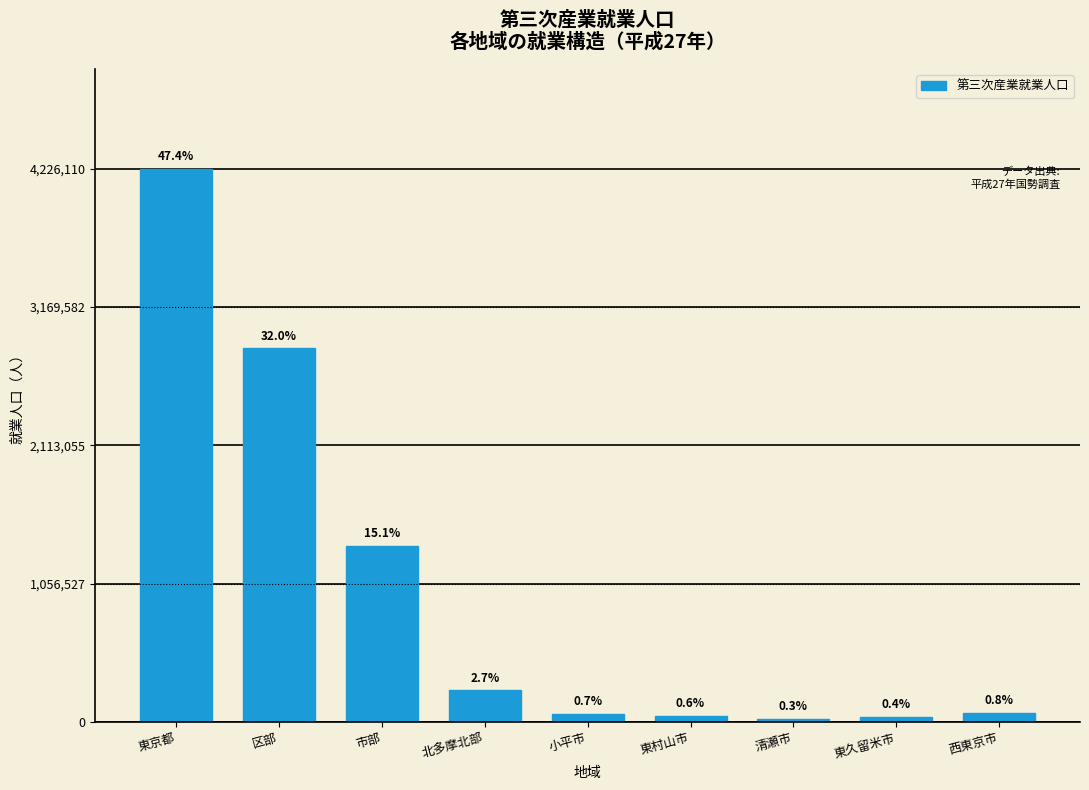

Does the chart contain any negative values?

No